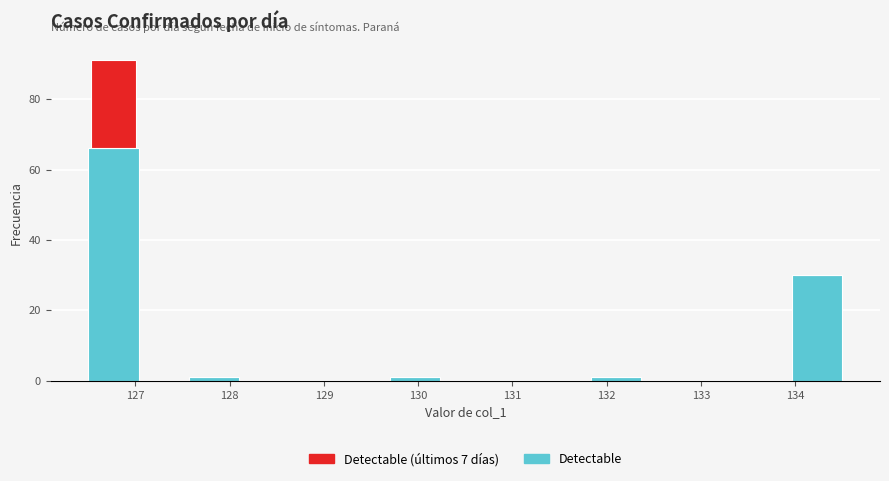

Which range on the x-axis has the tallest stacked bar (by total height)?

126.5 to 127.0